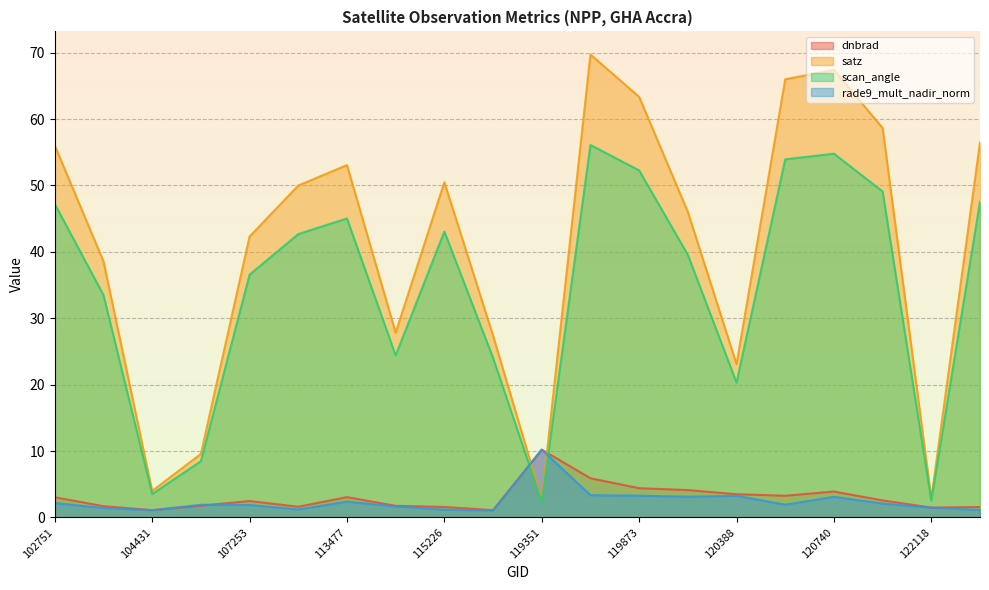

What is the difference between the rade9_mult_nadir_norm values at 120041 and 119873?

0.2